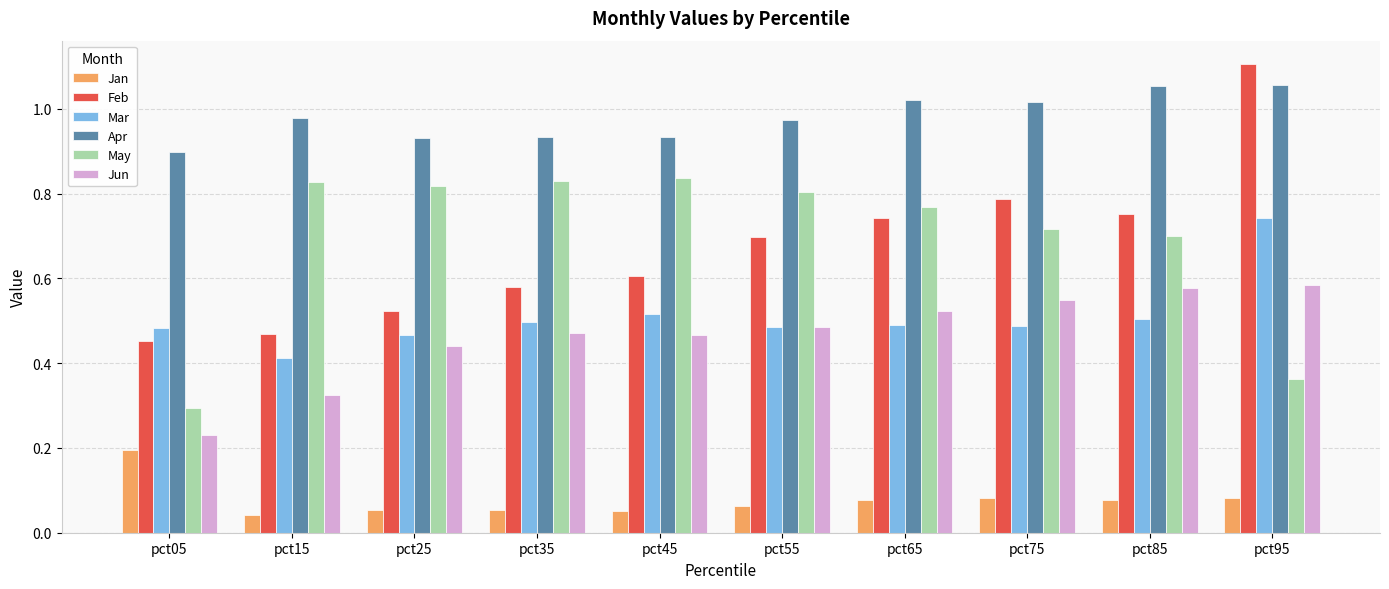

Which series changed the most between pct15 and pct45?

Jun